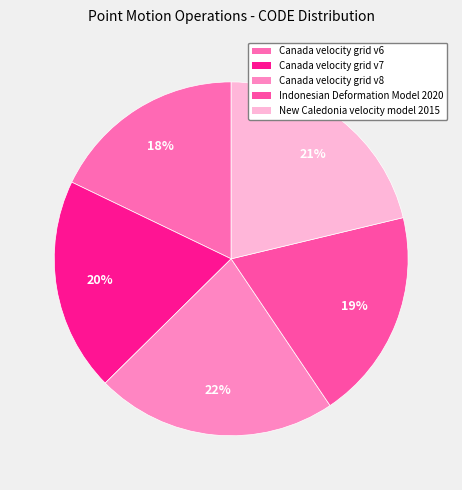

To the nearest percent, what percentage of the pie is Indonesian Deformation Model 2020?

19%